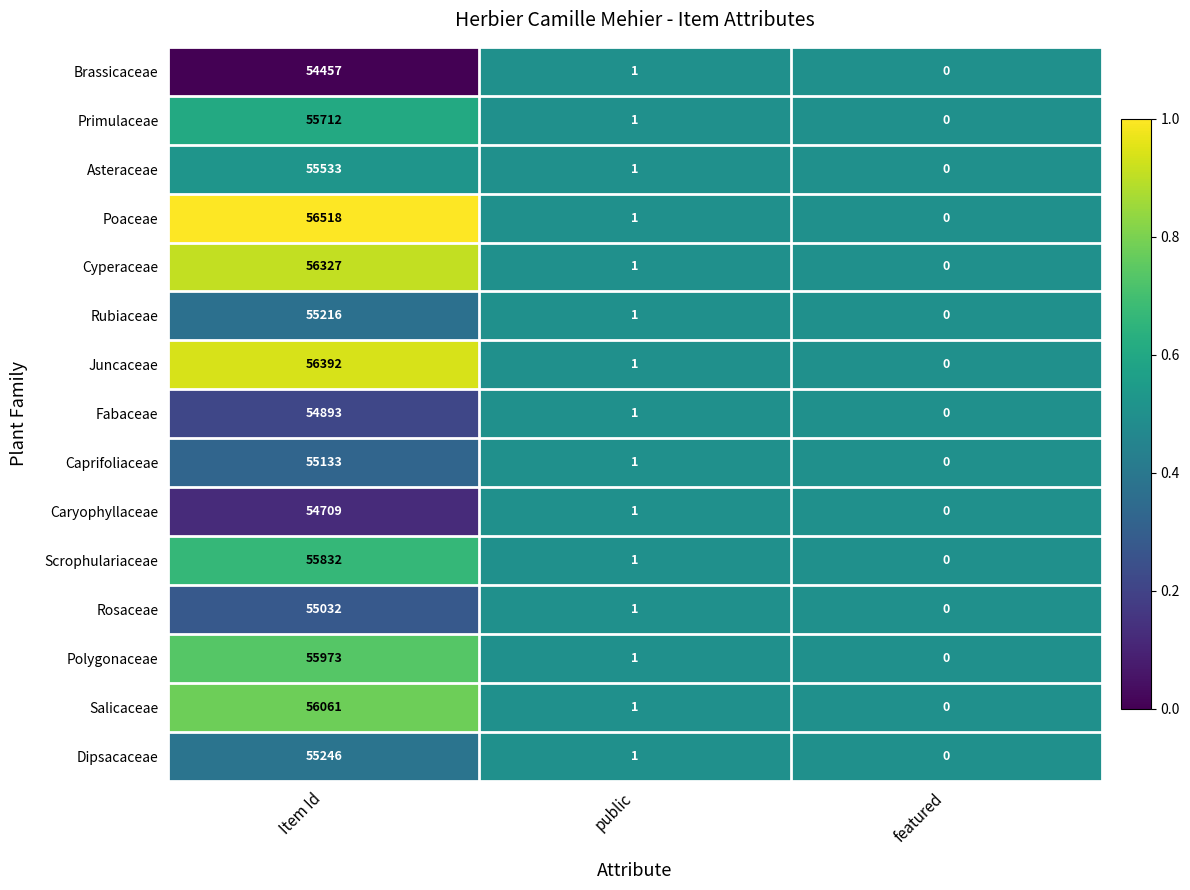

Is the value of Rosaceae at featured greater than the value of Primulaceae at Item Id?

No